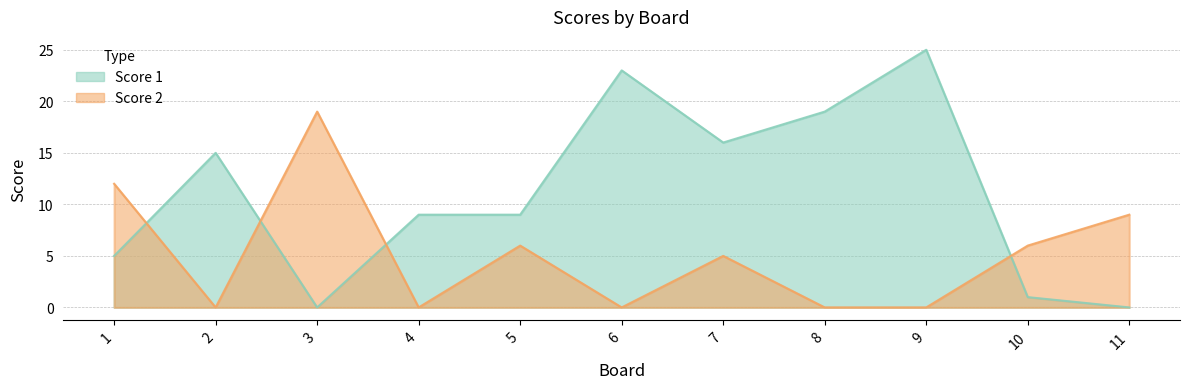

How many values in the Score 1 series exceed 9?

5